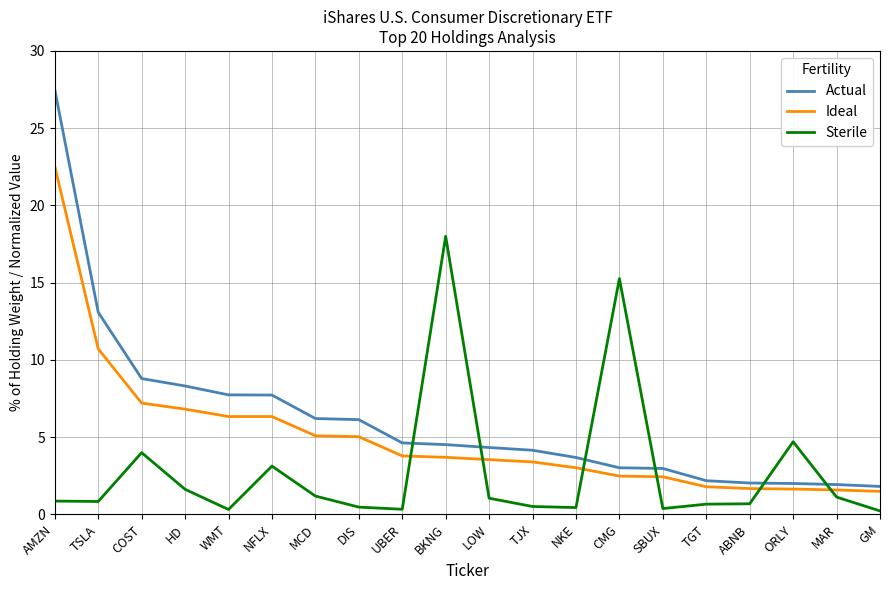

How many values in the Actual series are below 4?

8